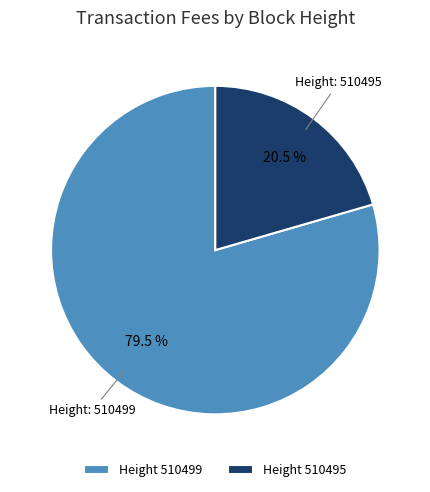

How many slices are in this pie chart?

2